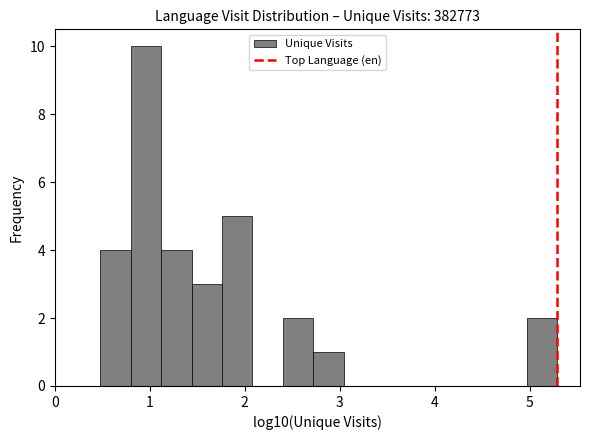

Around what value on the x-axis is the tallest bar? Give the approximate position of its centre, as read against the axis.

1.0